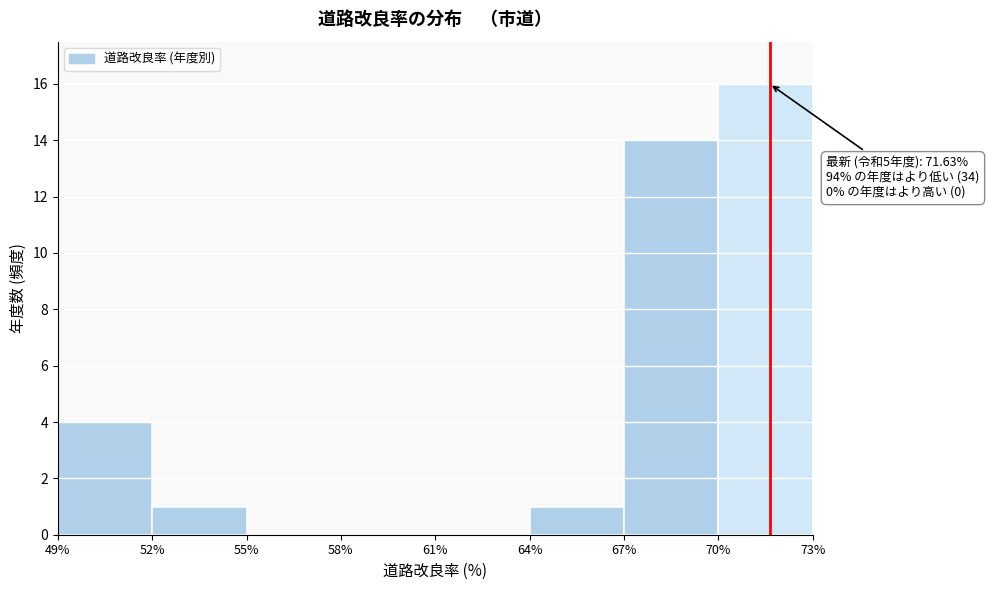

Which range on the x-axis has the tallest bar?

70% to 73%